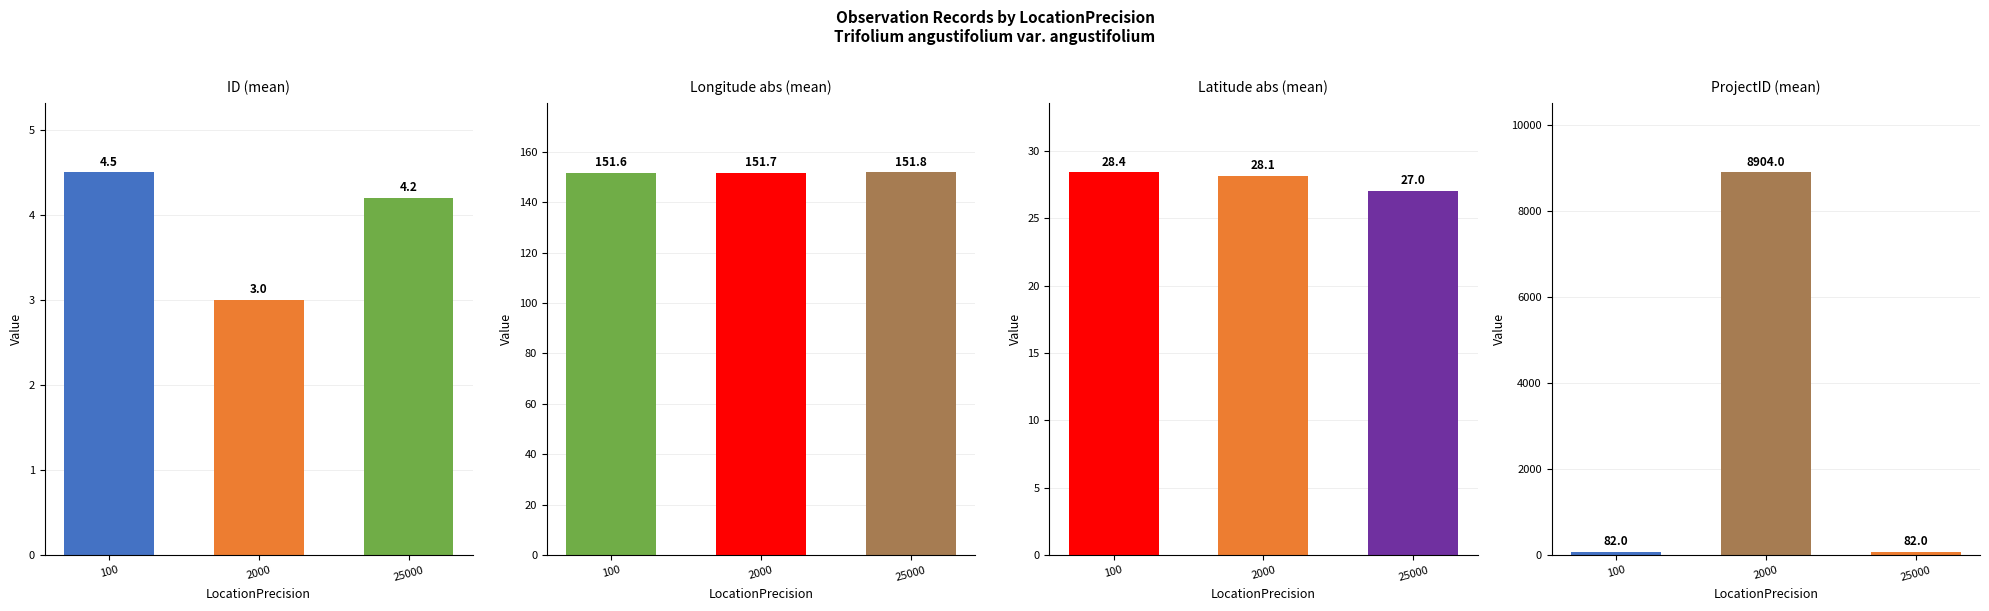

Which series has the widest spread of values?

ProjectID (mean)